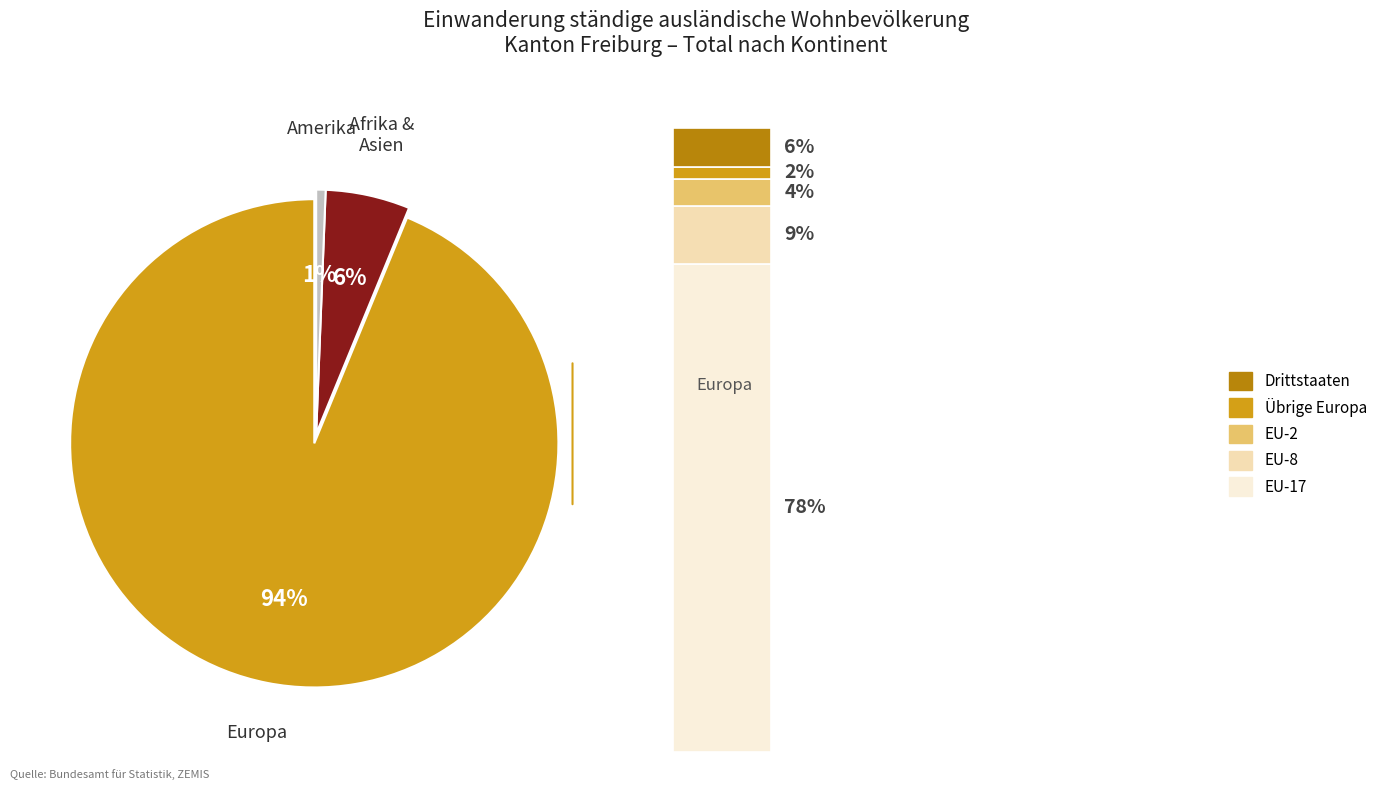

Combined, what portion of the pie is Amerika and Europa?

94.4%